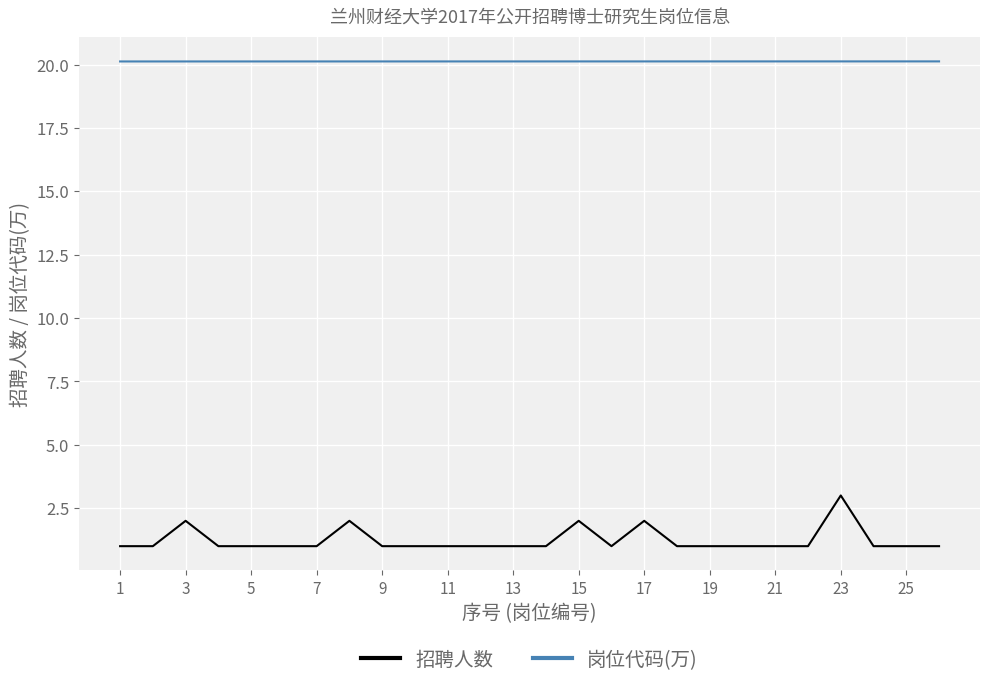

What is the minimum value for 岗位代码(万)?

20.1